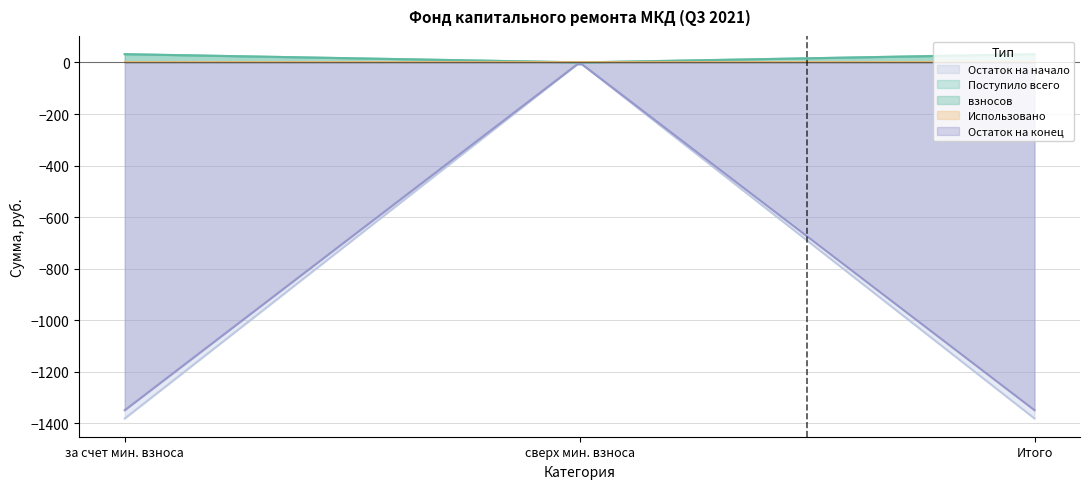

Is it true that Остаток на начало equals -1958.8 at Итого?

False